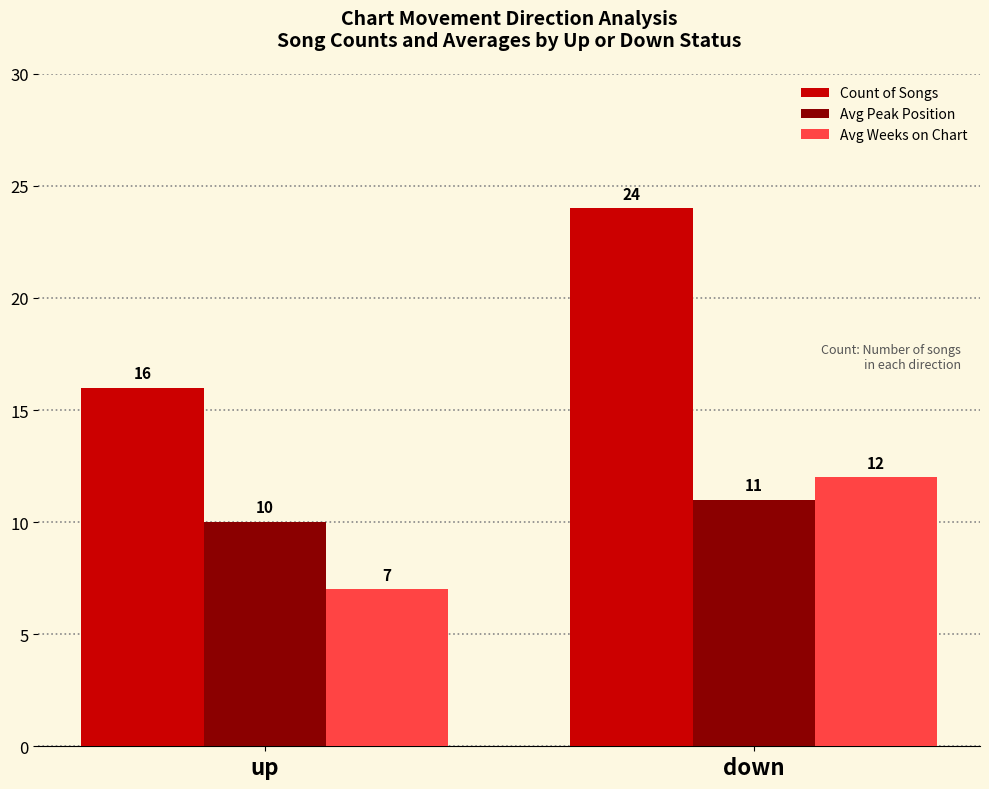

What is the total value across all series at down?

47